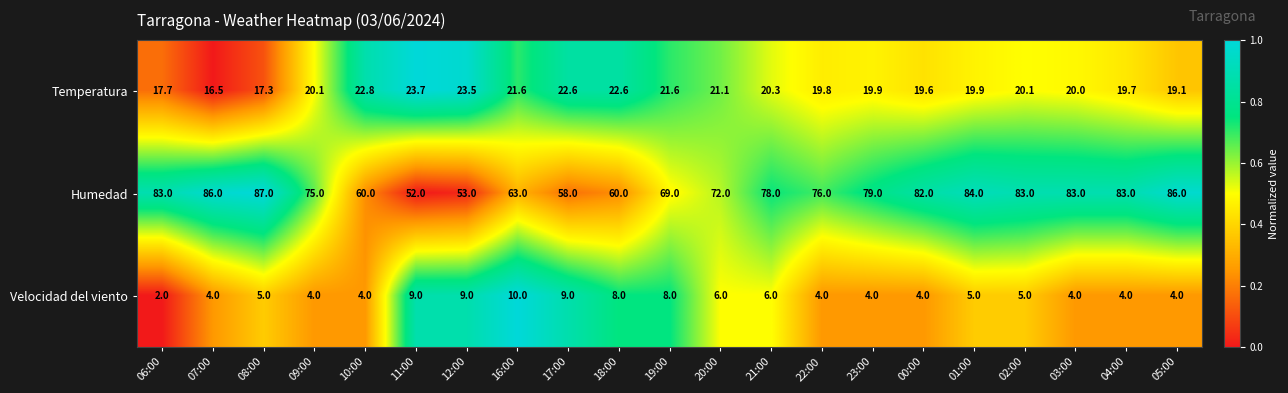

The Temperatura series shows 21.6 at 19:00. True or false?

True